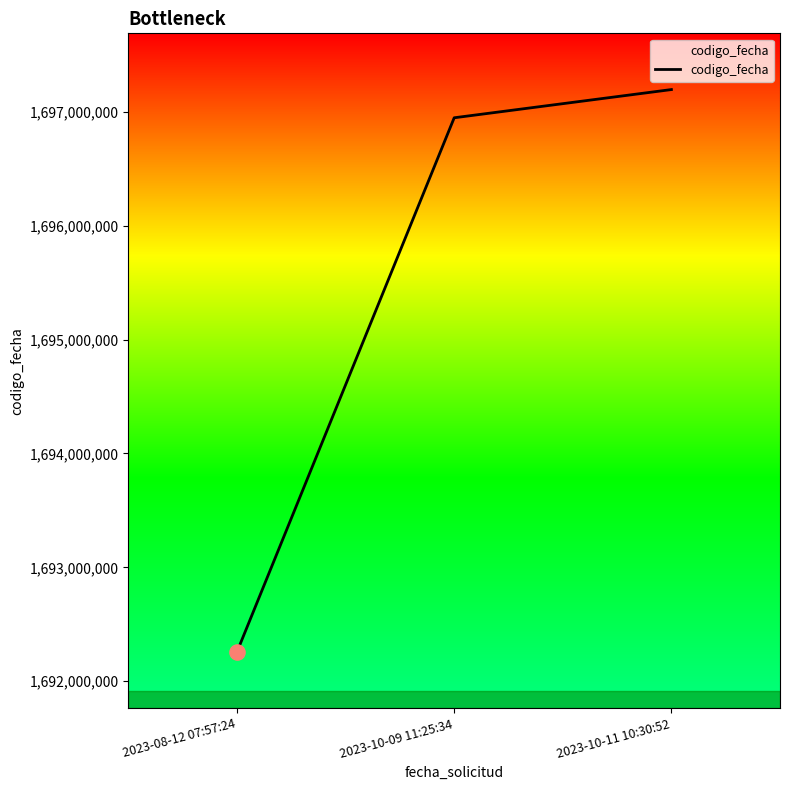

Approximately how many times larger is the value at 2023-08-12 07:57:24 compared to 2023-10-11 10:30:52?

1.0